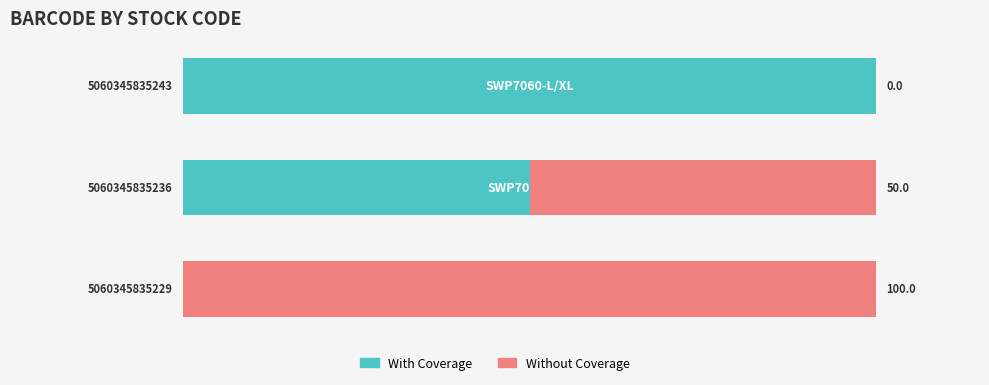

The value of With Coverage at 1 is 50. True or false?

True